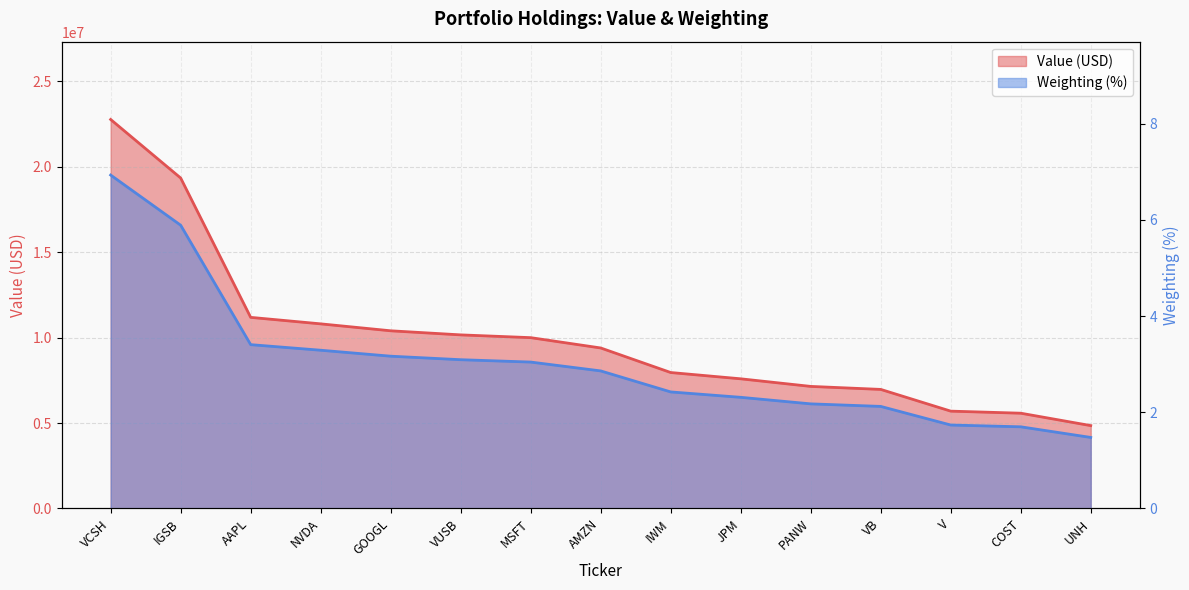

The value of Value at VB is 6966168.0. True or false?

True